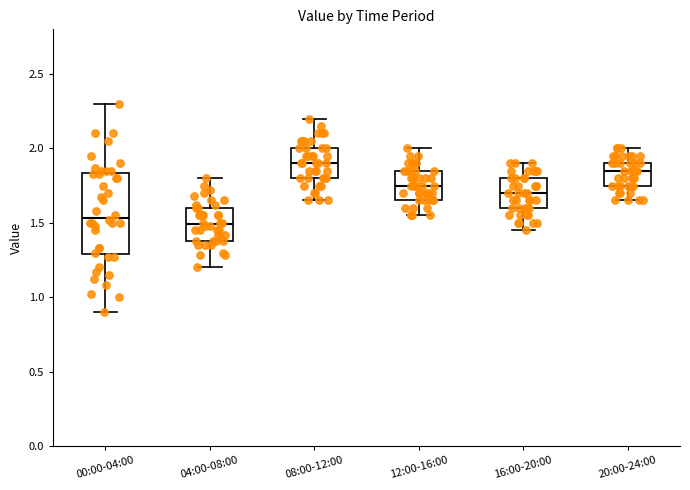

Where does the median line of the box for 08:00-12:00 sit on the y-axis? The values are not printed on the chart, so give them approximately, as read against the axis.

1.90